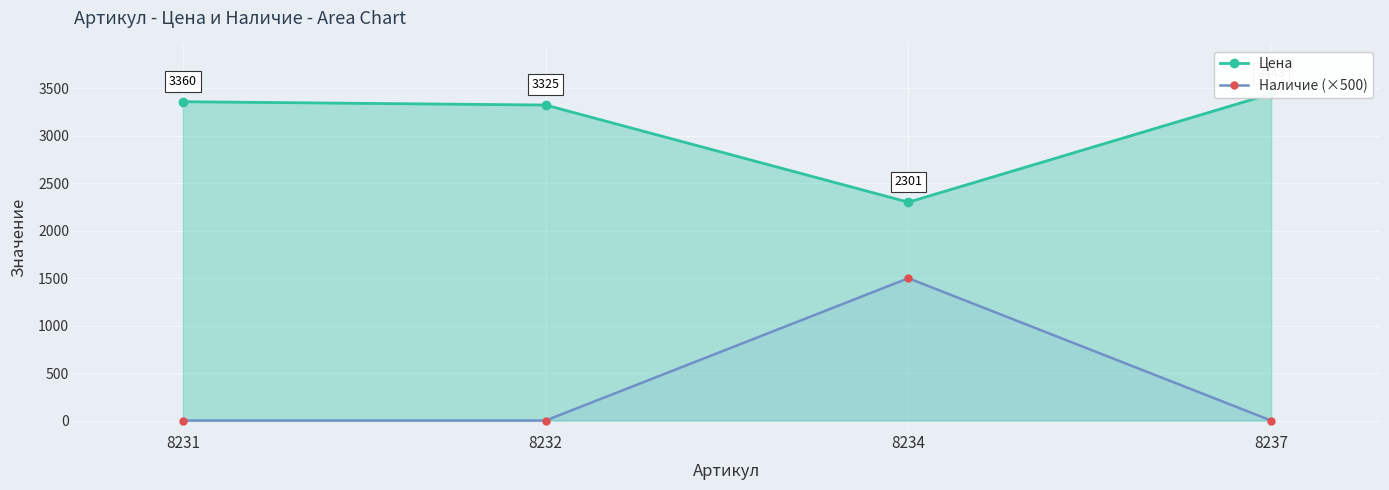

True or false: Наличие (×500) and Цена cross at least once.

False